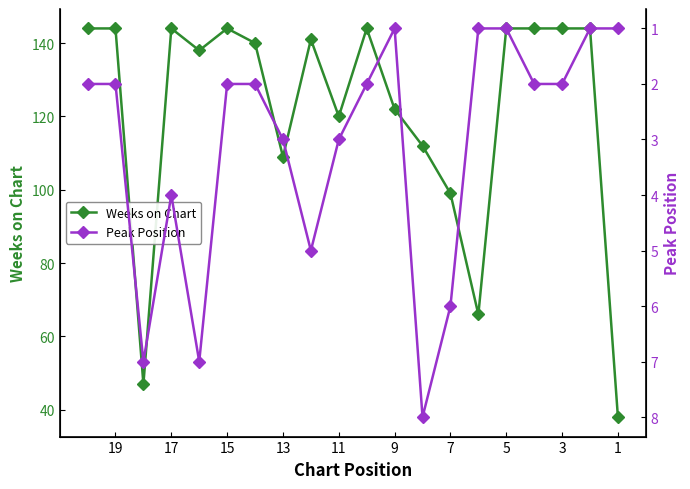

Reading left to right, extract all data points from this chart.

Weeks on Chart: 38	144	144	144	144	66	99	112	122	144	120	141	109	140	144	138	144	47	144	144
Peak Position: 1	1	2	2	1	1	6	8	1	2	3	5	3	2	2	7	4	7	2	2